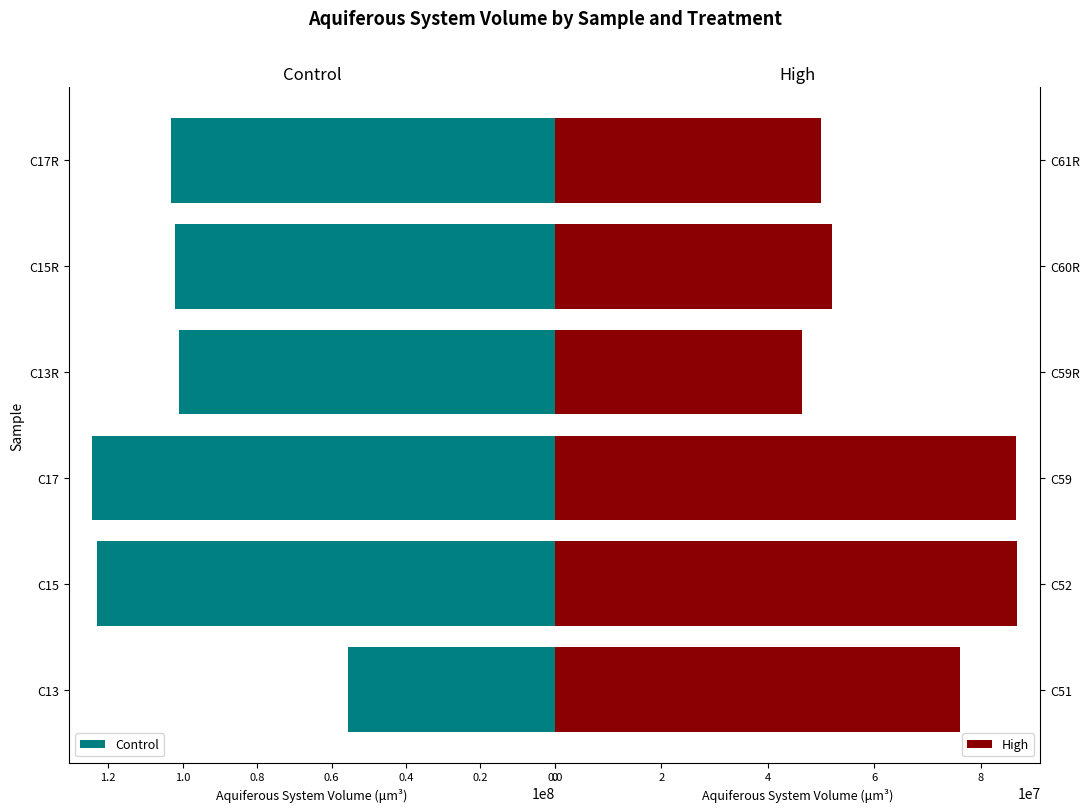

How many bars are there in total?

12